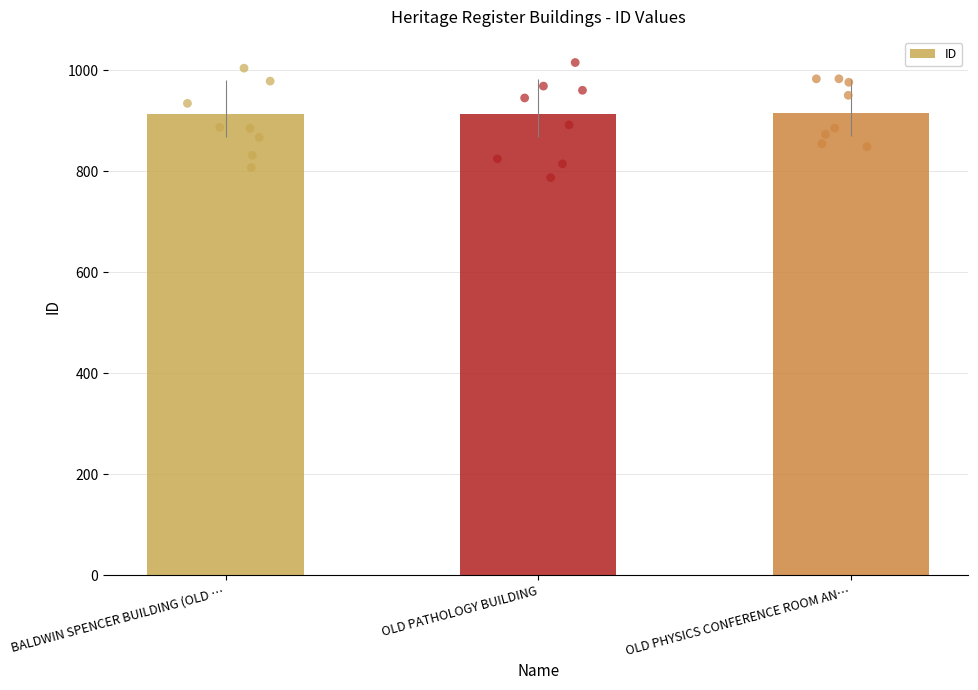

Approximately how many times larger is the value at OLD PHYSICS CONFERENCE ROOM AN… compared to BALDWIN SPENCER BUILDING (OLD …?

1.0